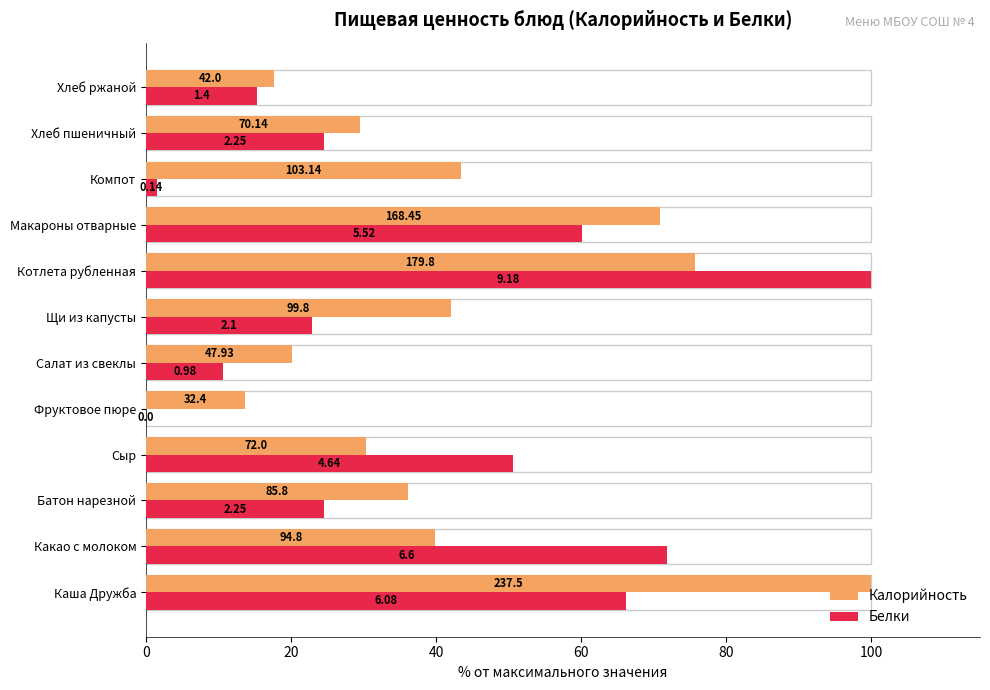

What is the value of the Калорийность bar at the 3rd from the left?

36.1